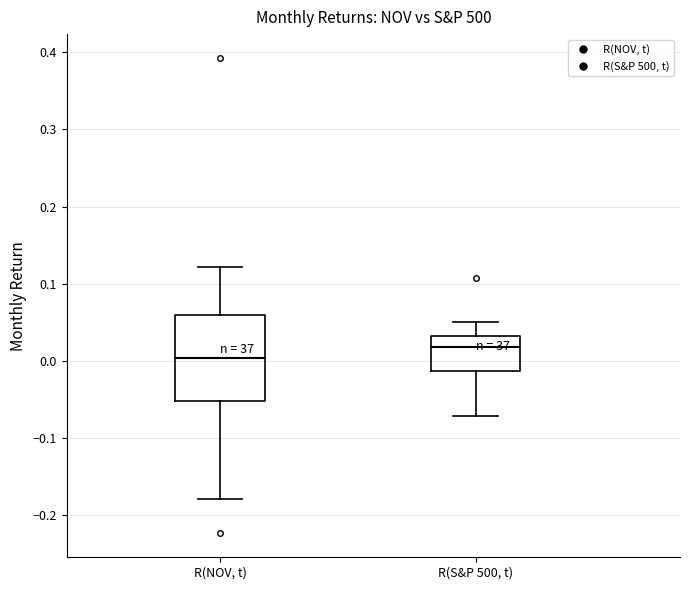

Reading left to right, read every box against the y-axis: the position of its median line, the range the box covers, and the ends of its whiskers. The values are not printed on the chart, so give them approximately, as read against the axis.

R(NOV, t): median 0.00, box -0.05 to 0.06, whiskers -0.18 to 0.12
R(S&P 500, t): median 0.02, box -0.01 to 0.03, whiskers -0.07 to 0.05